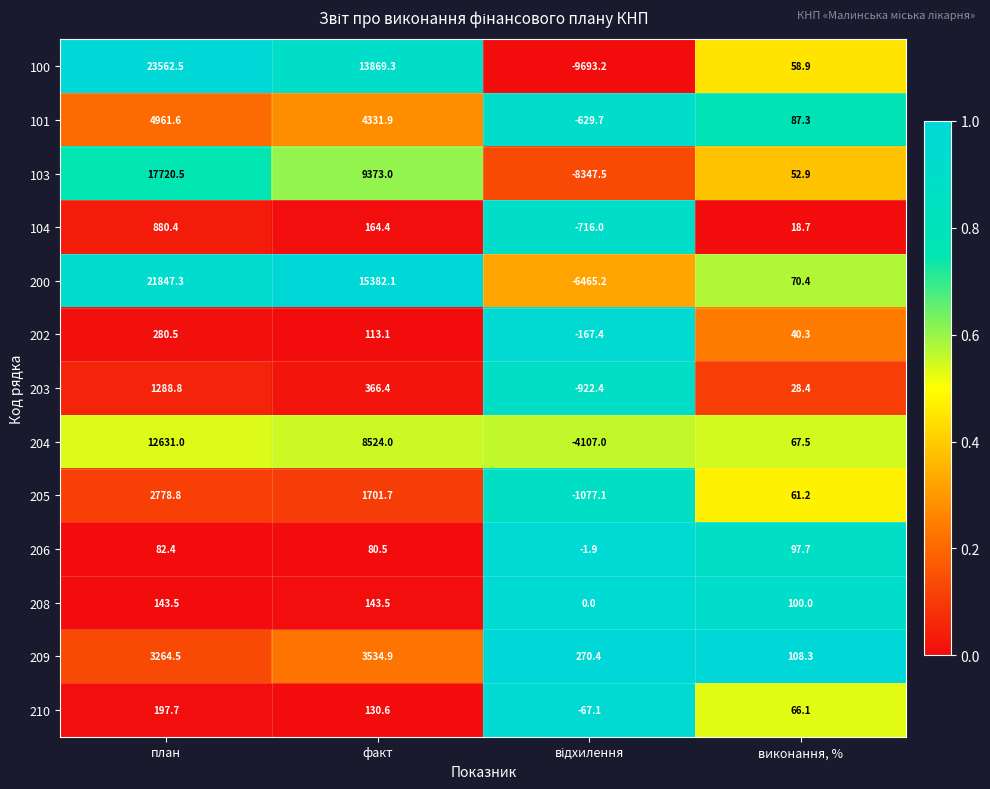

True or false: 208 has a value of 143.5 at план.

True